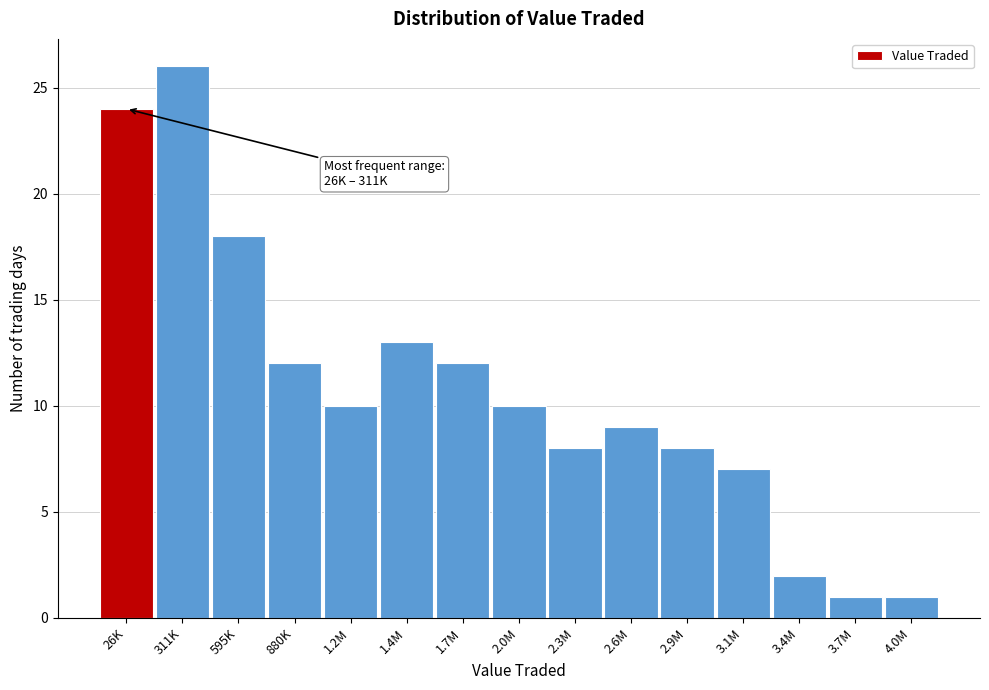

Reading left to right, list all the values displayed in this chart.

26K=24	311K=26	595K=18	880K=12	1.2M=10	1.4M=13	1.7M=12	2.0M=10	2.3M=8	2.6M=9	2.9M=8	3.1M=7	3.4M=2	3.7M=1	4.0M=1